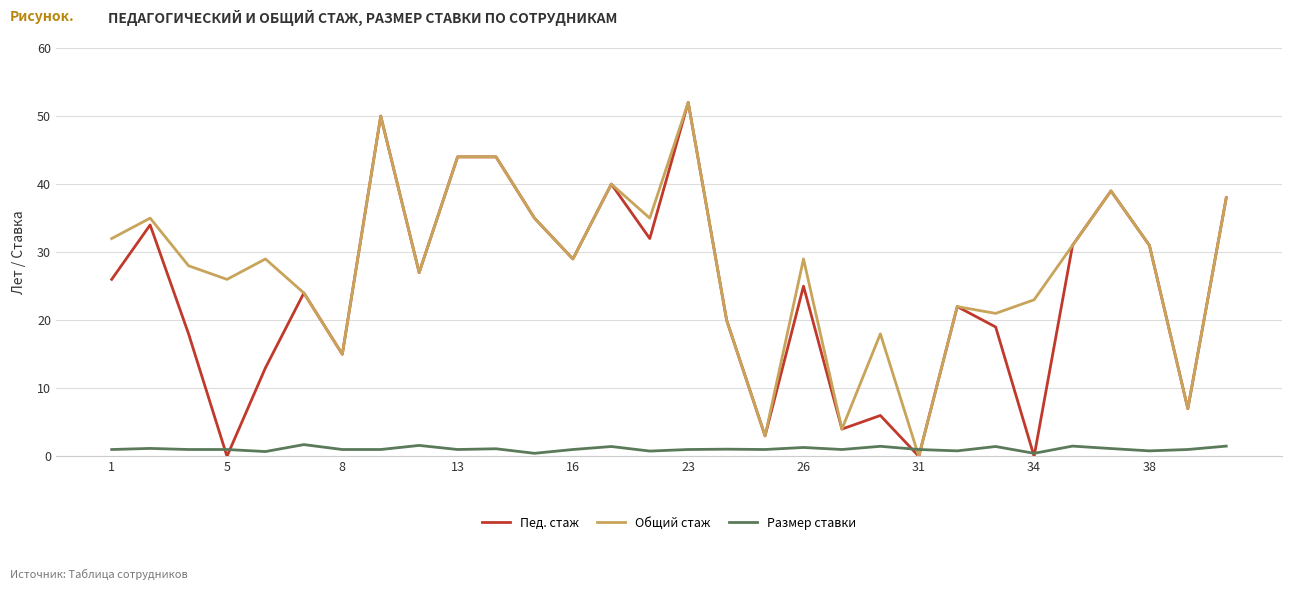

Which series ends up on top after the final intersection of Размер ставки and Общий стаж?

Общий стаж